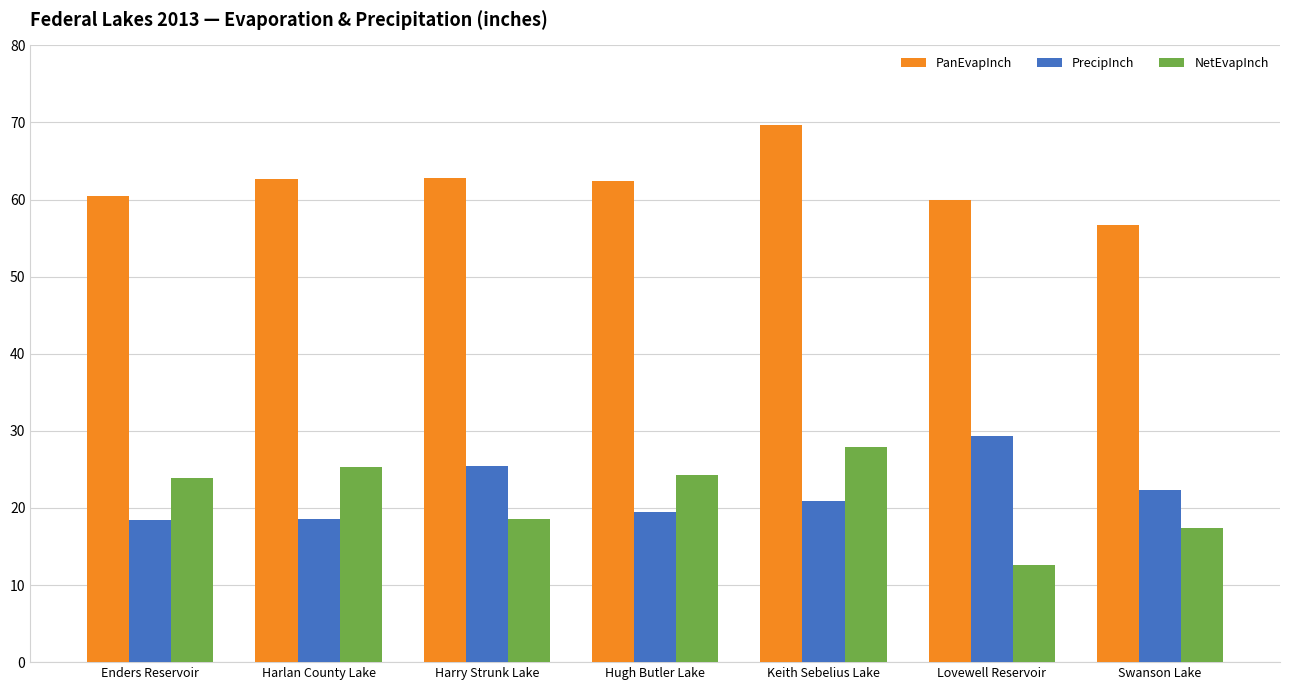

What is the spread (max minus min) of values at Harlan County Lake?

44.2